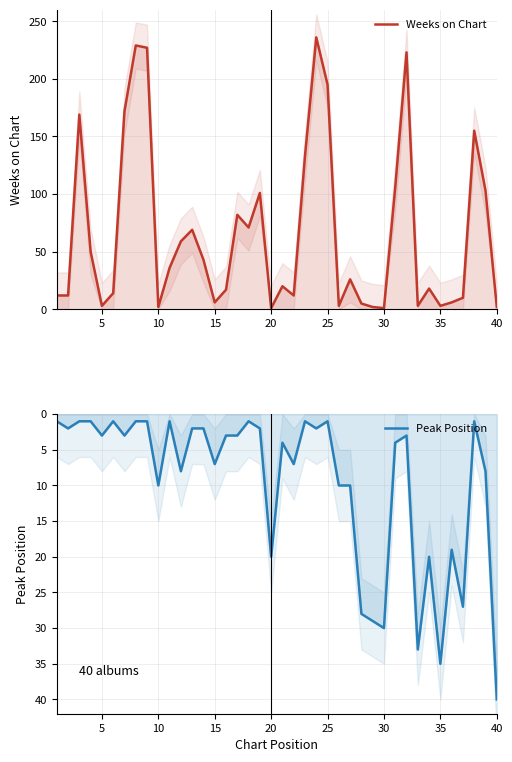

Reading right to left, transcribe all the data shown in this chart.

Weeks on Chart: 2	103	155	10	6	3	18	3	223	106	1	2	5	26	3	195	236	133	12	20	1	101	71	82	17	6	43	69	59	36	2	227	229	172	14	3	50	169	12	12
Peak Position: 40	8	1	27	19	35	20	33	3	4	30	29	28	10	10	1	2	1	7	4	20	2	1	3	3	7	2	2	8	1	10	1	1	3	1	3	1	1	2	1